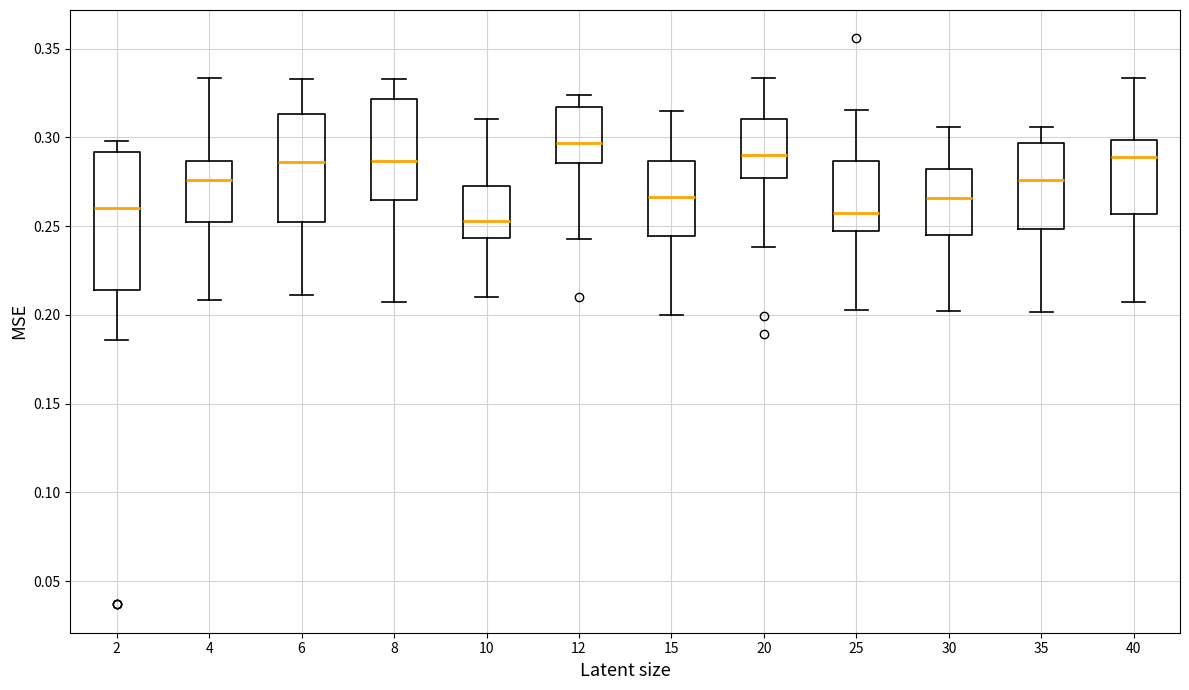

Comparing the boxes themselves (not the whiskers), which one is the tallest?

2